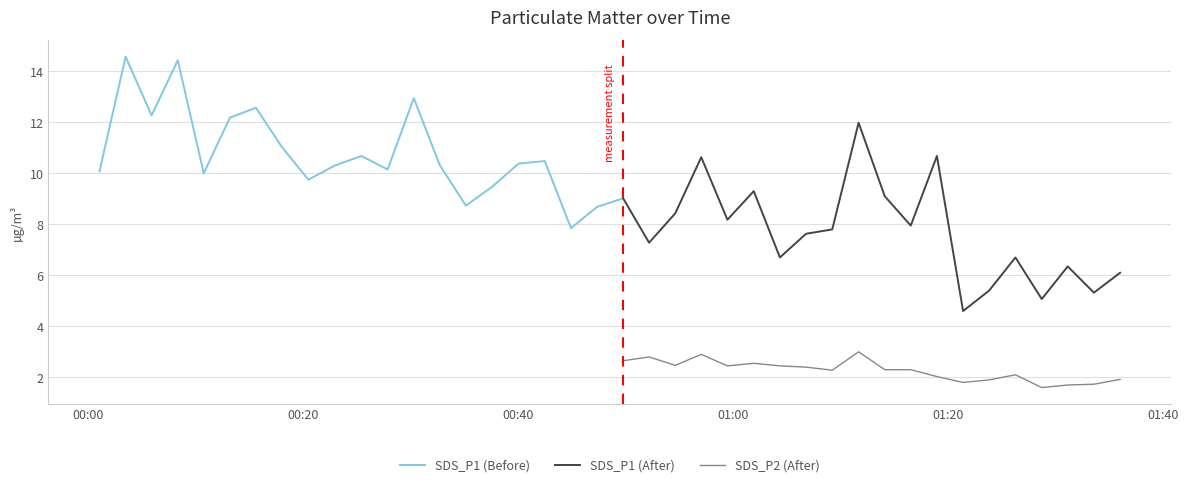

True or false: SDS_P2 (After) and SDS_P1 (After) intersect in this chart.

False